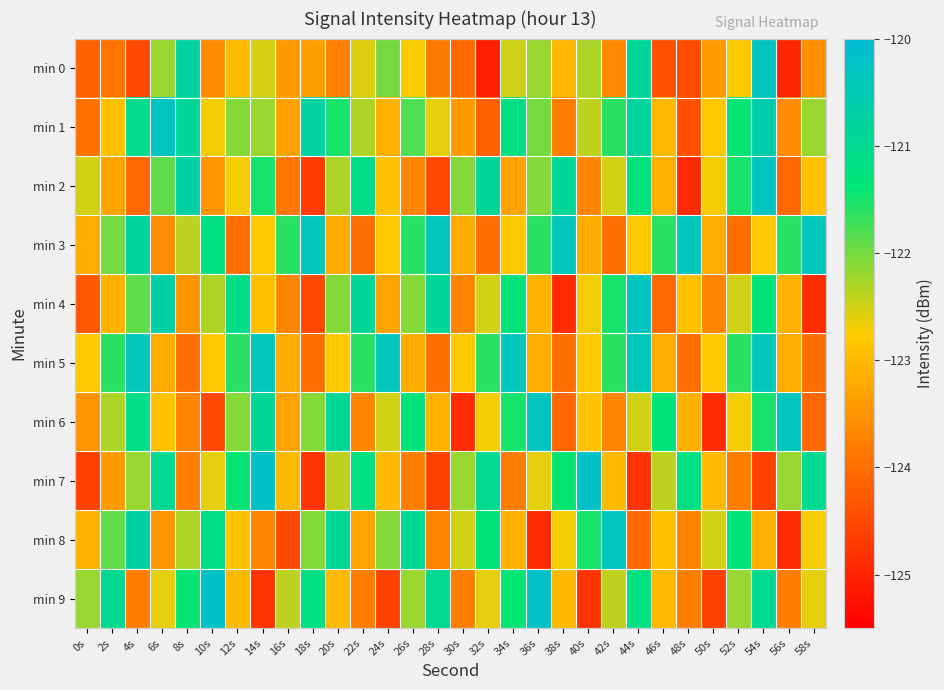

Between 10s and 18s, which is larger?

18s